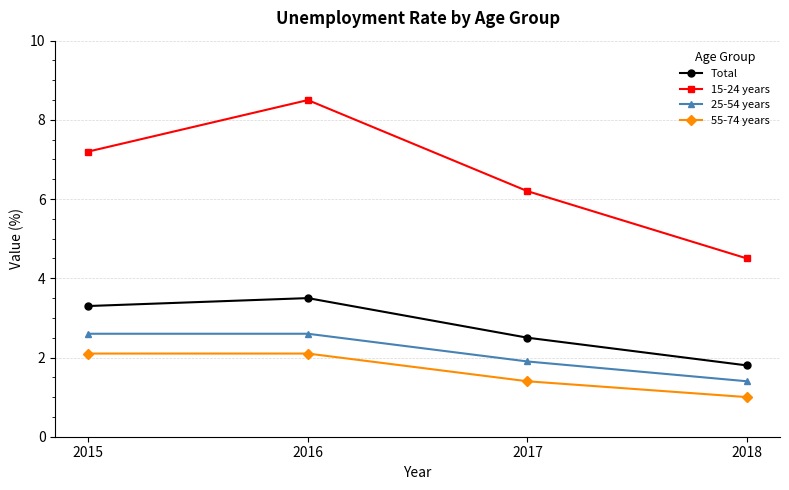

What is the difference between the maximum and second lowest values in the Total series?

1.0